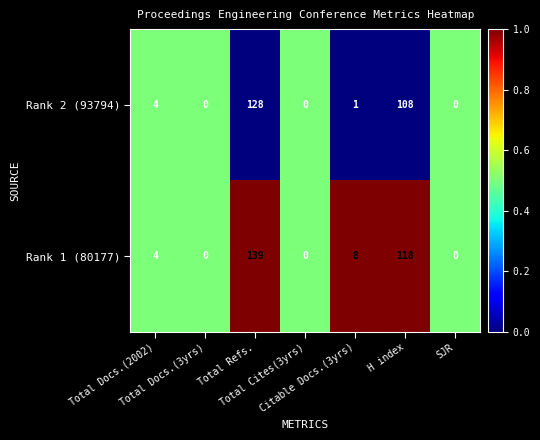

How many series are shown in this chart?

2